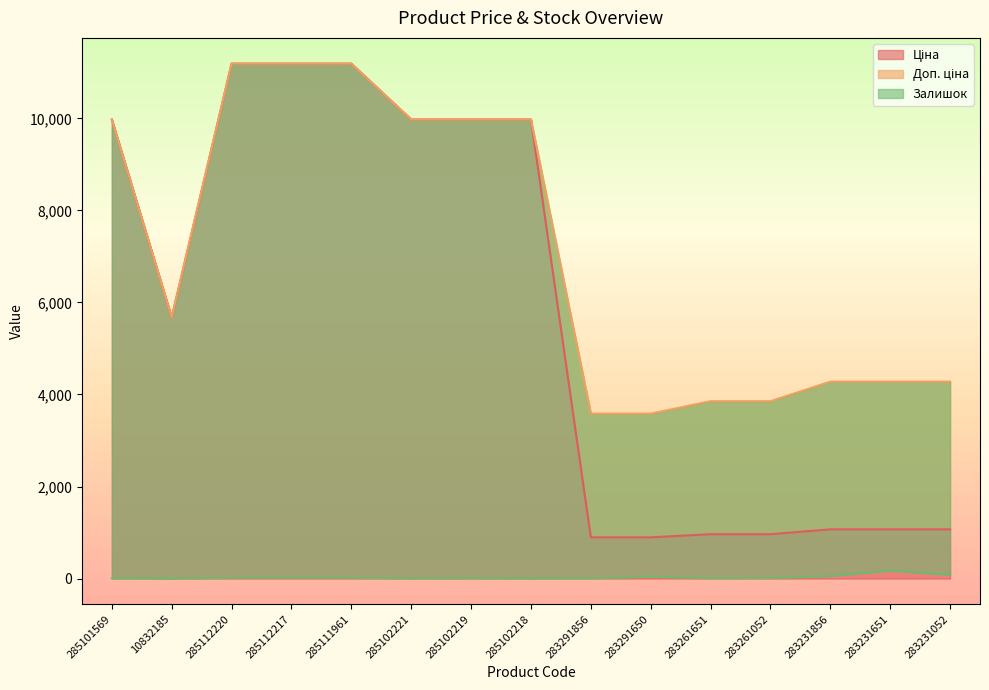

Which series has the widest spread of values?

Ціна